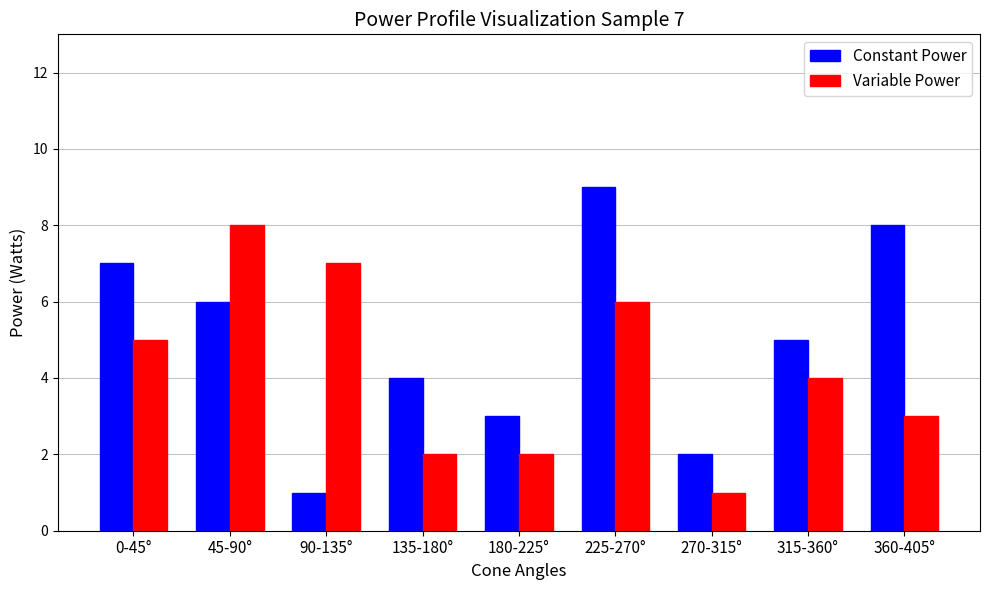

Which series has the largest range (max minus min)?

Constant Power